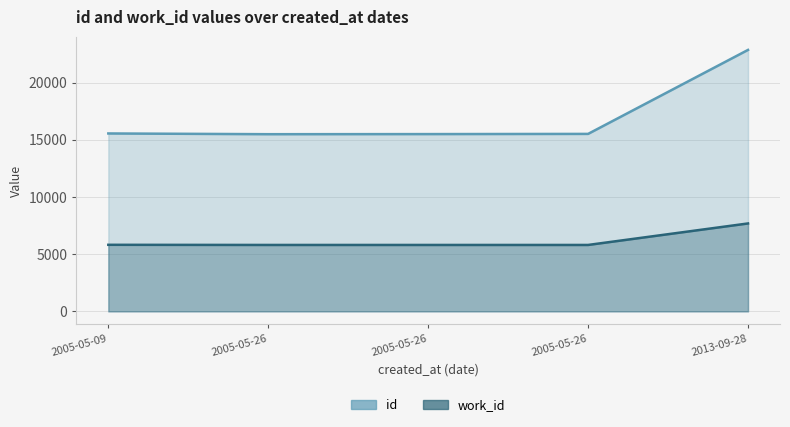

What is the maximum value for id?

22875